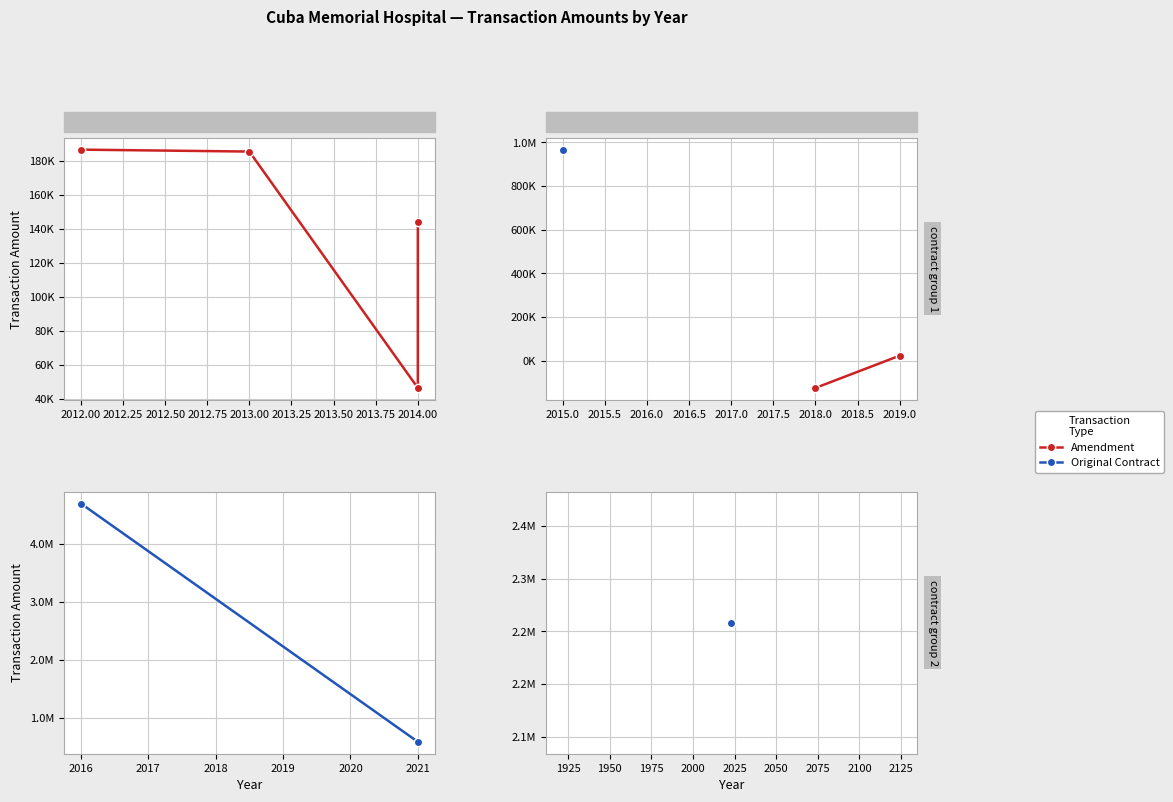

Rank the series by their average value, from lowest to highest.

Amendment, Original Contract